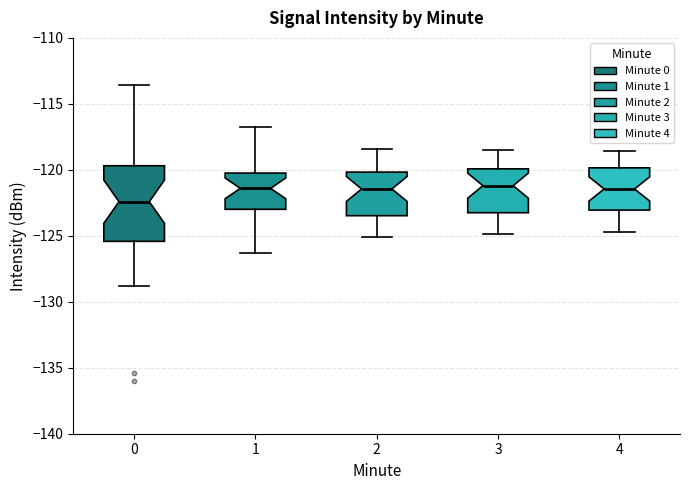

Reading left to right, read every box against the y-axis: the position of its median line, the range the box covers, and the ends of its whiskers. The values are not printed on the chart, so give them approximately, as read against the axis.

0: median -122.5, box -125.5 to -119.5, whiskers -129.0 to -113.5
1: median -121.5, box -123.0 to -120.0, whiskers -126.5 to -117.0
2: median -121.5, box -123.5 to -120.0, whiskers -125.0 to -118.5
3: median -121.0, box -123.0 to -120.0, whiskers -125.0 to -118.5
4: median -121.5, box -123.0 to -120.0, whiskers -124.5 to -118.5